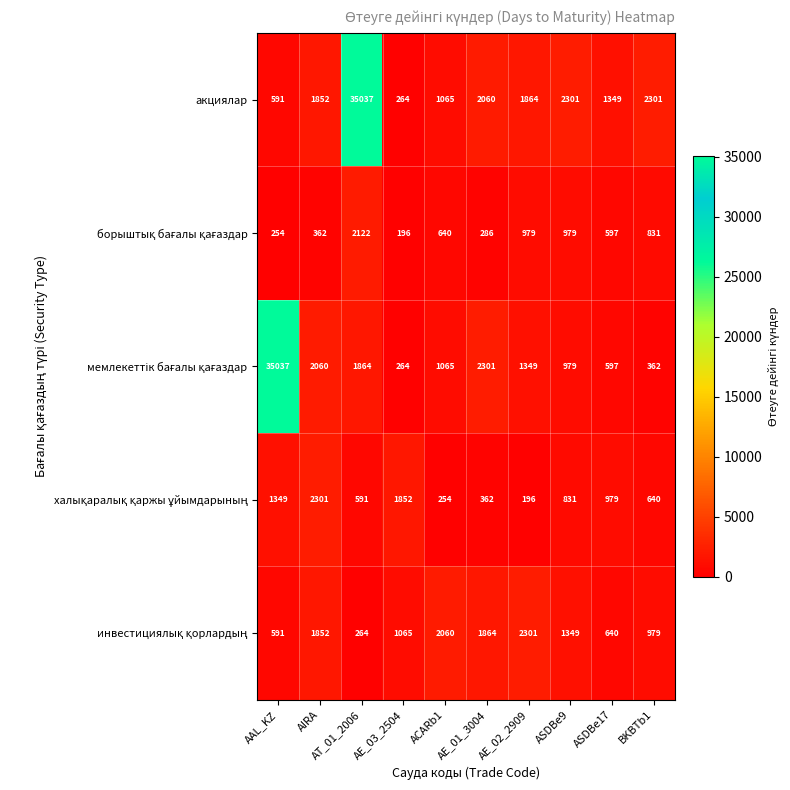

Is it true that акциялар equals 2983 at AE_02_2909?

False